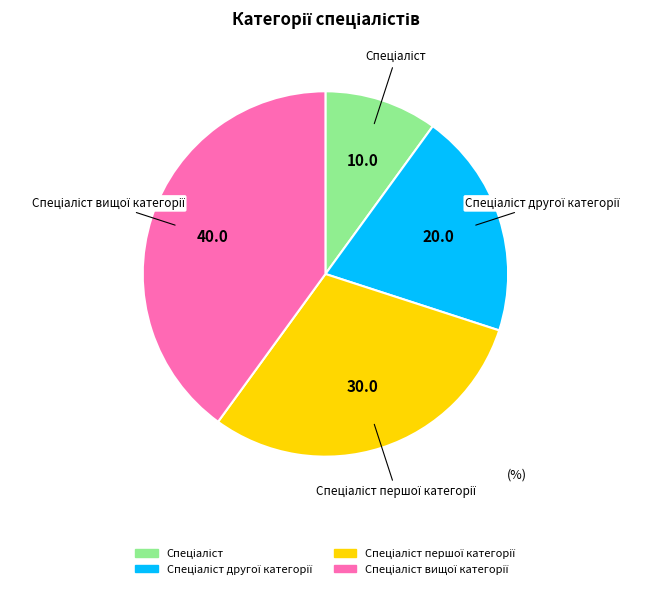

Is there a majority slice in this chart?

No